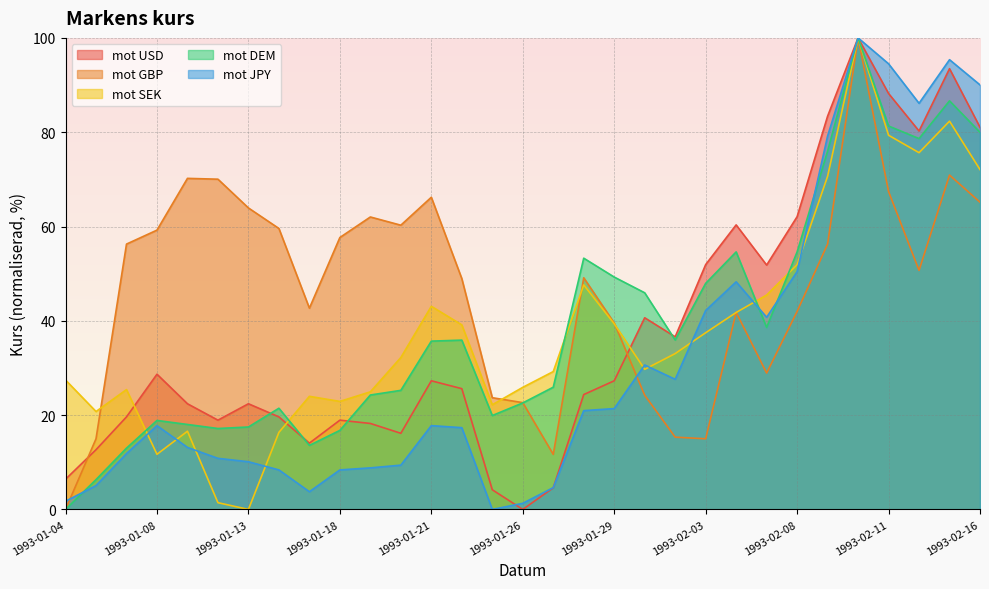

What is the sum of all mot DEM values?

1215.0